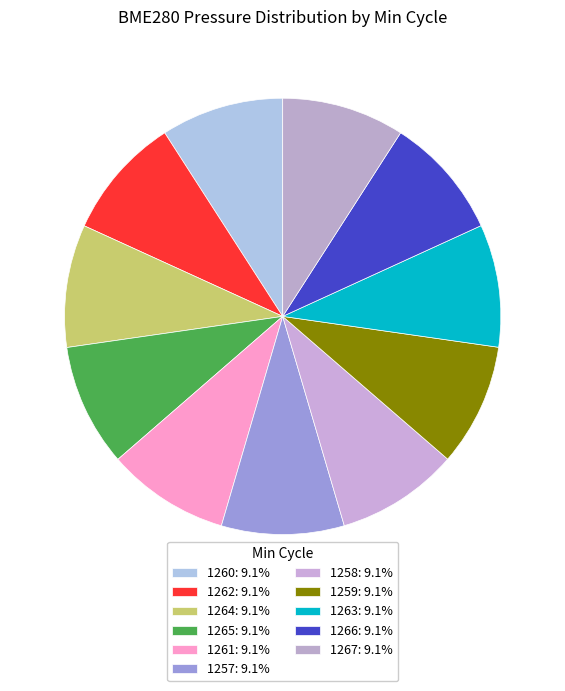

Count the number of slices in the pie.

11